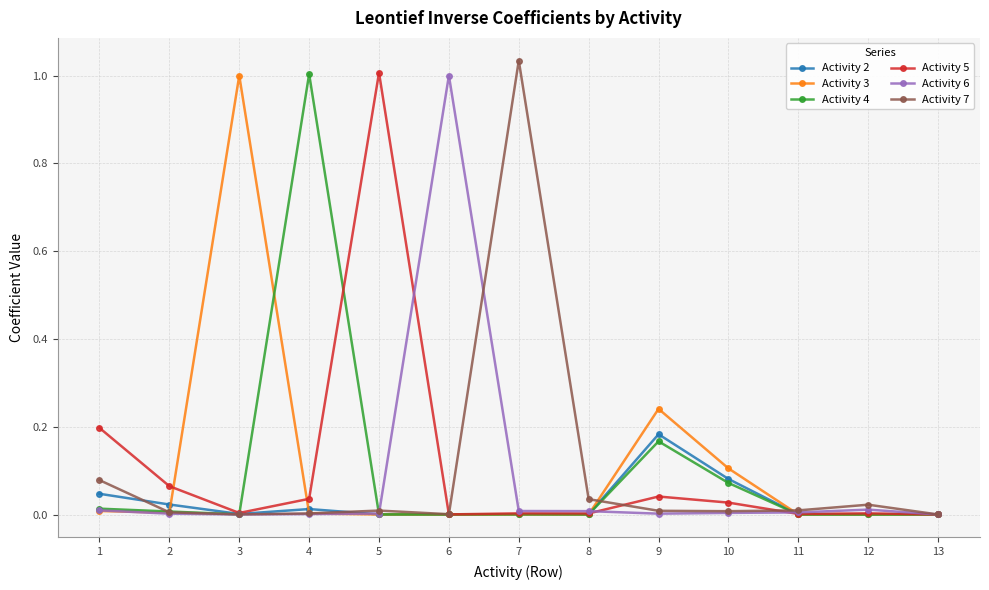

What are all the series names shown in the legend?

Activity 2, Activity 3, Activity 4, Activity 5, Activity 6, Activity 7